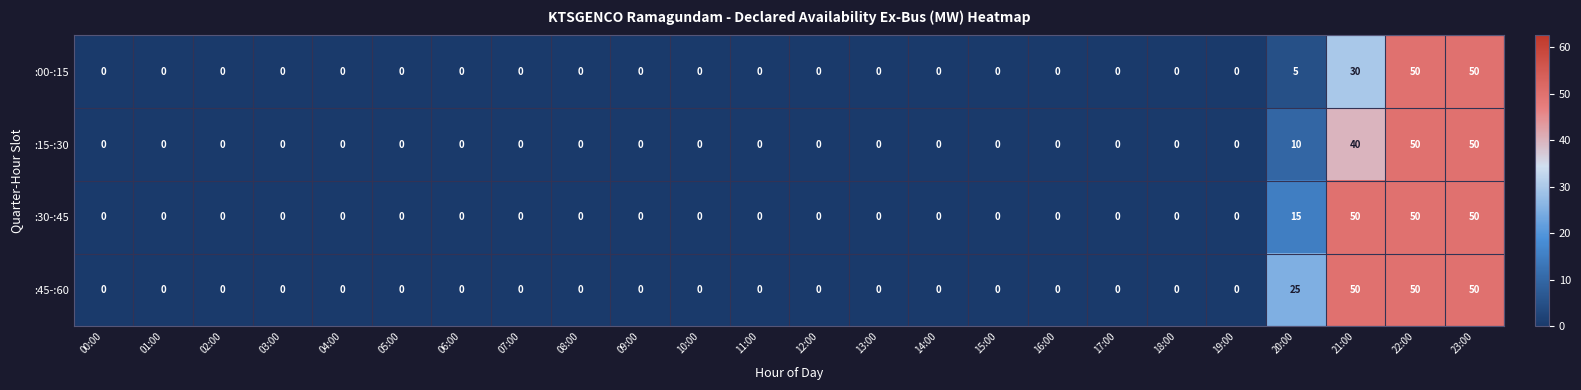

What is the difference between the maximum and second lowest values in the :00-:15 series?

50